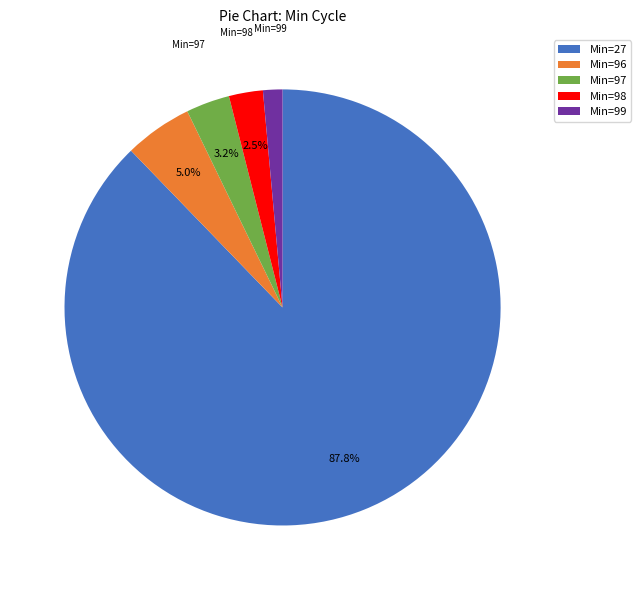

What is the largest slice in the pie chart?

Min=27